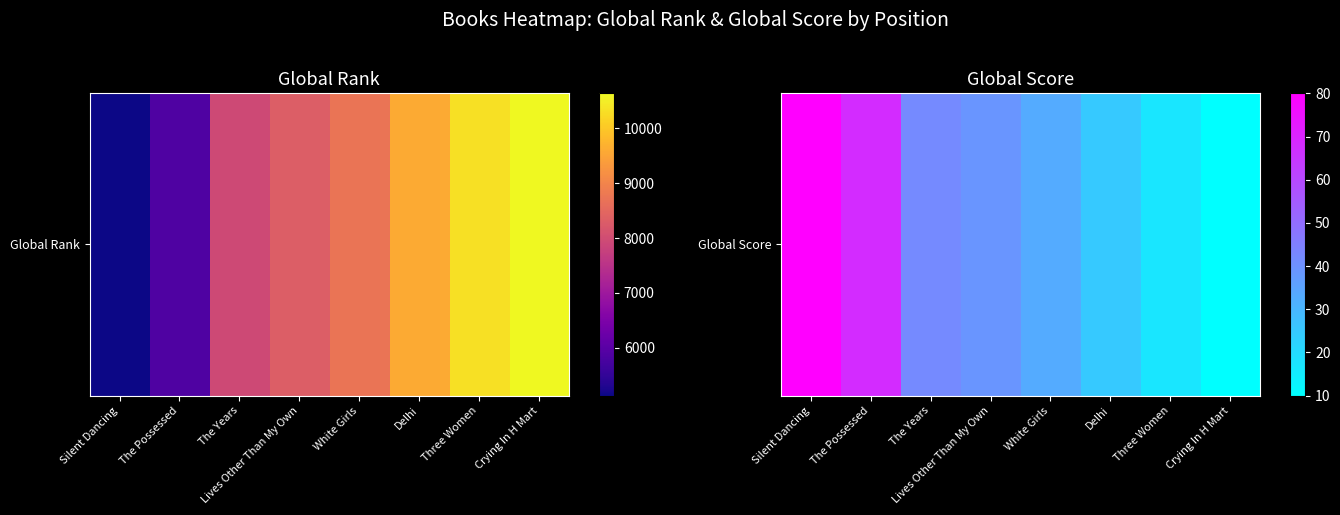

List the labels in order of value, largest first.

Silent Dancing, The Possessed, The Years, Lives Other Than My Own, White Girls, Delhi, Three Women, Crying In H Mart